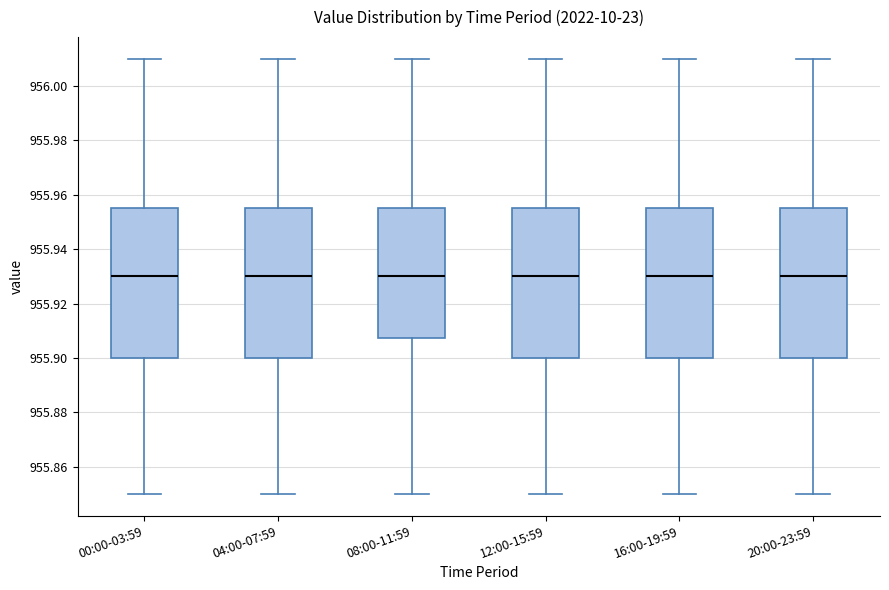

Reading left to right, read every box against the y-axis: the position of its median line, the range the box covers, and the ends of its whiskers. The values are not printed on the chart, so give them approximately, as read against the axis.

00:00-03:59: median 955.930, box 955.900 to 955.956, whiskers 955.850 to 956.010
04:00-07:59: median 955.930, box 955.900 to 955.956, whiskers 955.850 to 956.010
08:00-11:59: median 955.930, box 955.908 to 955.956, whiskers 955.850 to 956.010
12:00-15:59: median 955.930, box 955.900 to 955.956, whiskers 955.850 to 956.010
16:00-19:59: median 955.930, box 955.900 to 955.956, whiskers 955.850 to 956.010
20:00-23:59: median 955.930, box 955.900 to 955.956, whiskers 955.850 to 956.010